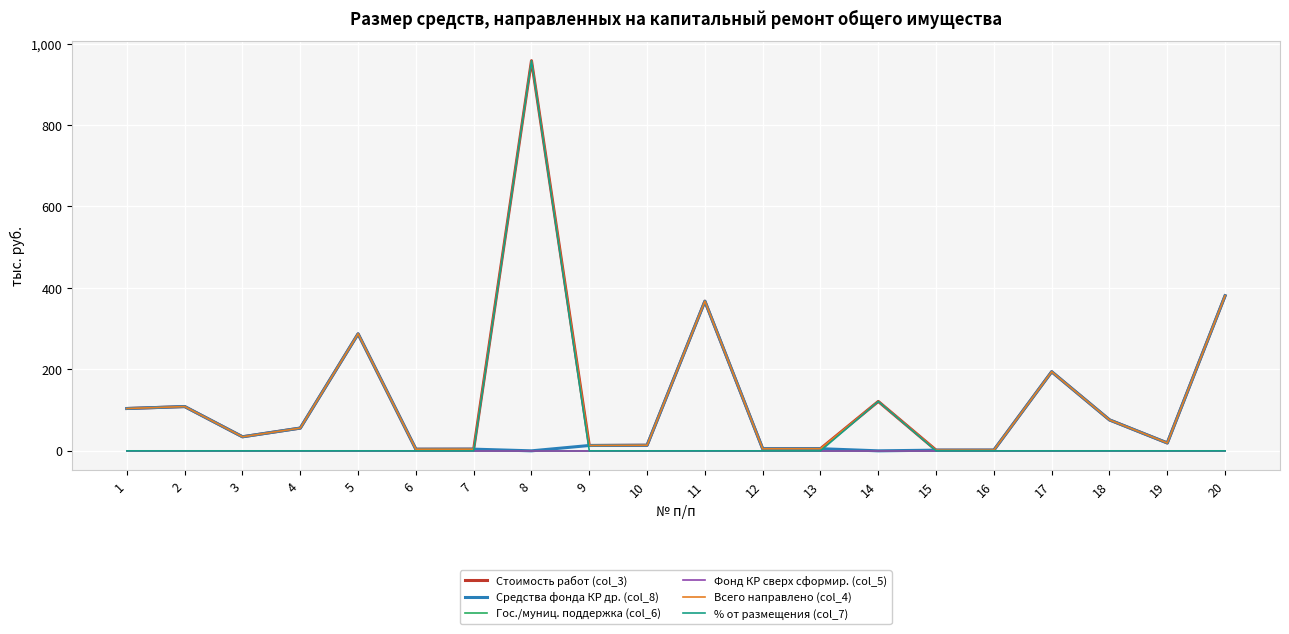

True or false: Средства фонда КР др. (col_8) and Стоимость работ (col_3) intersect in this chart.

False